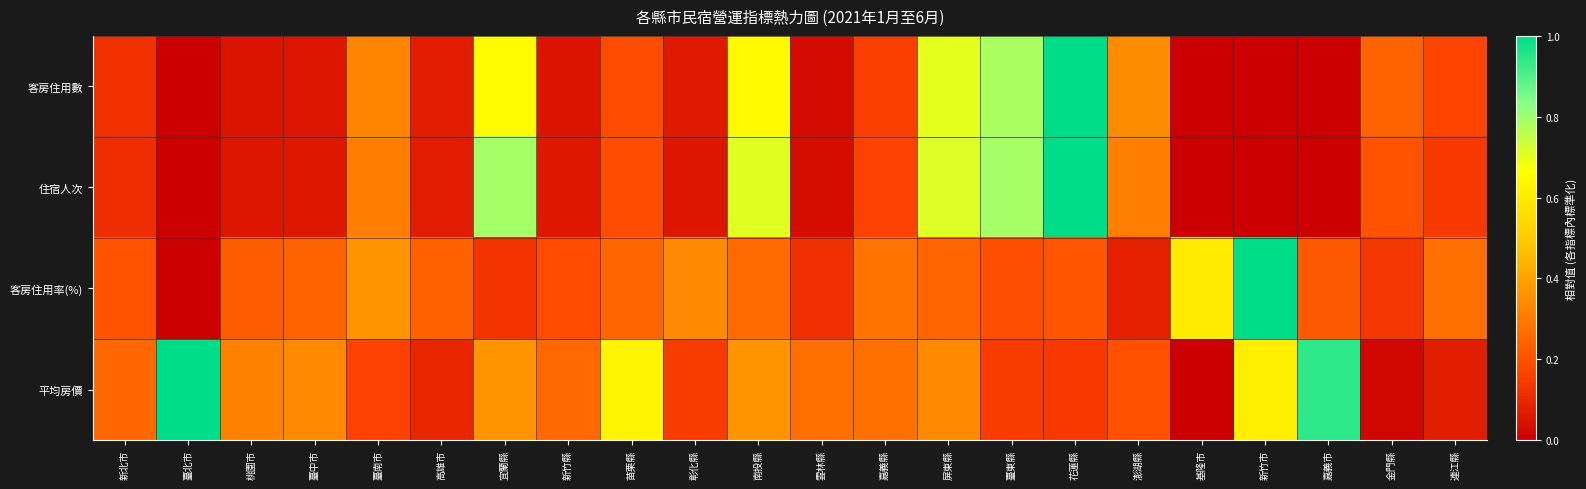

Rank the series by their maximum value, from lowest to highest.

客房住用數, 住宿人次, 客房住用率(%), 平均房價